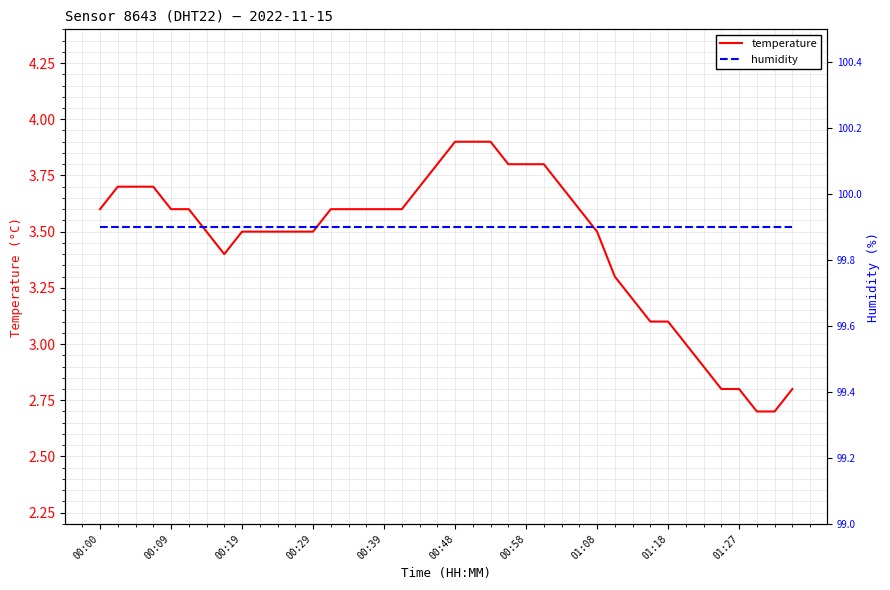

True or false: temperature has a value of 3.6 at 00:39.

True